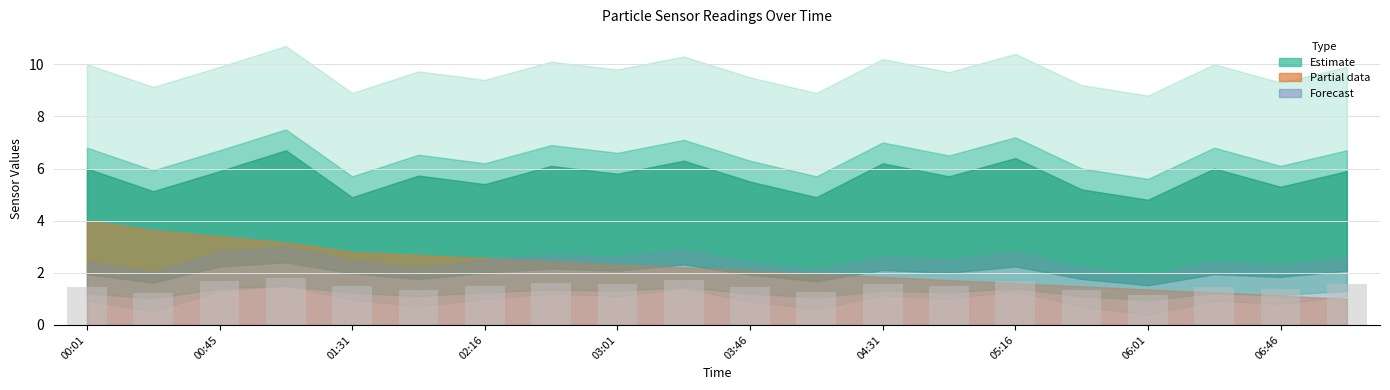

Does the chart contain any negative values?

No